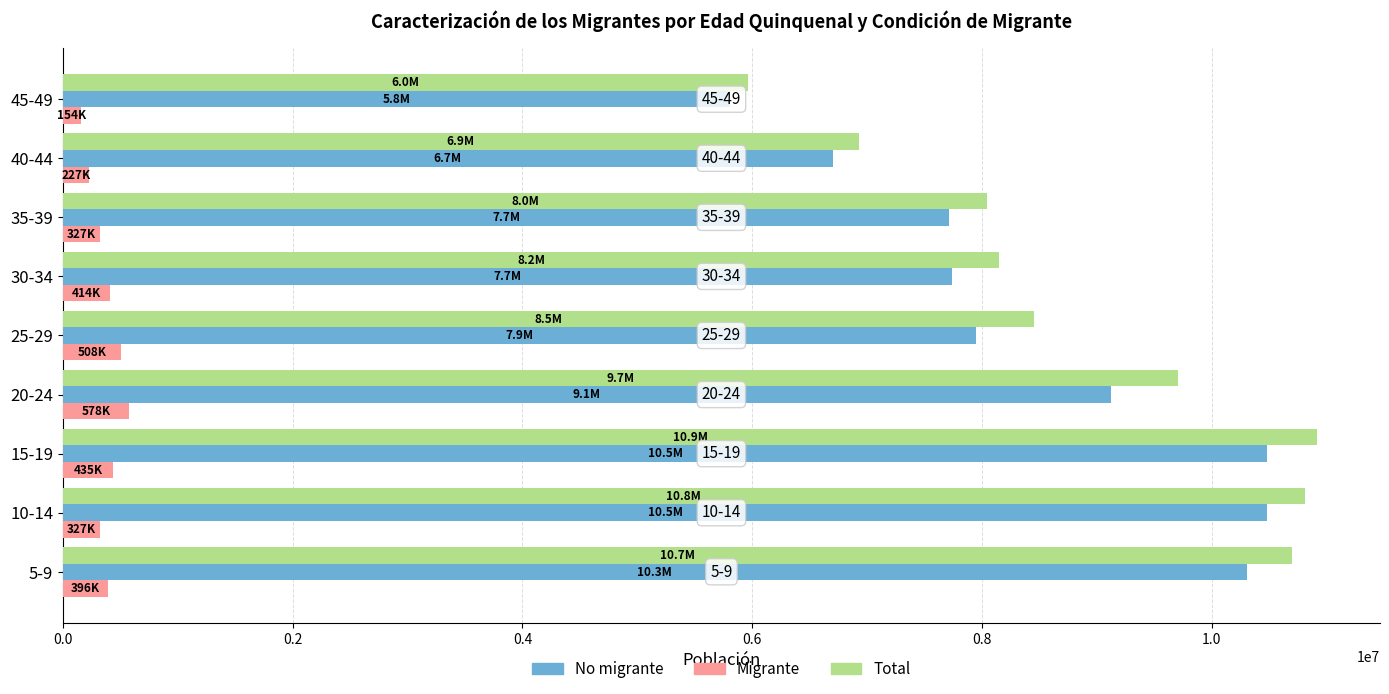

What is the difference between the maximum and minimum values in the No migrante series?

4678242